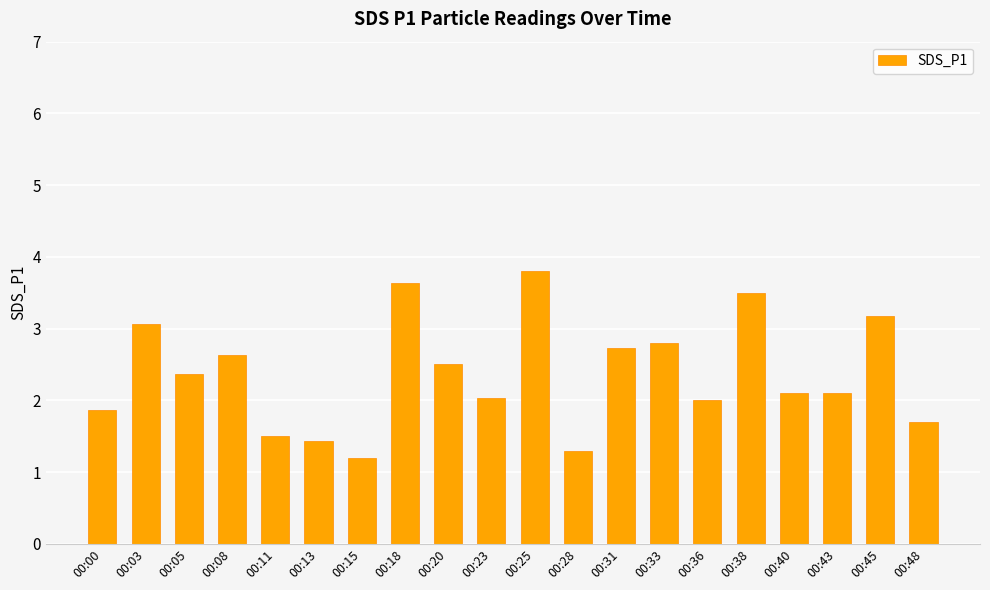

Read the value at 00:38.

3.5